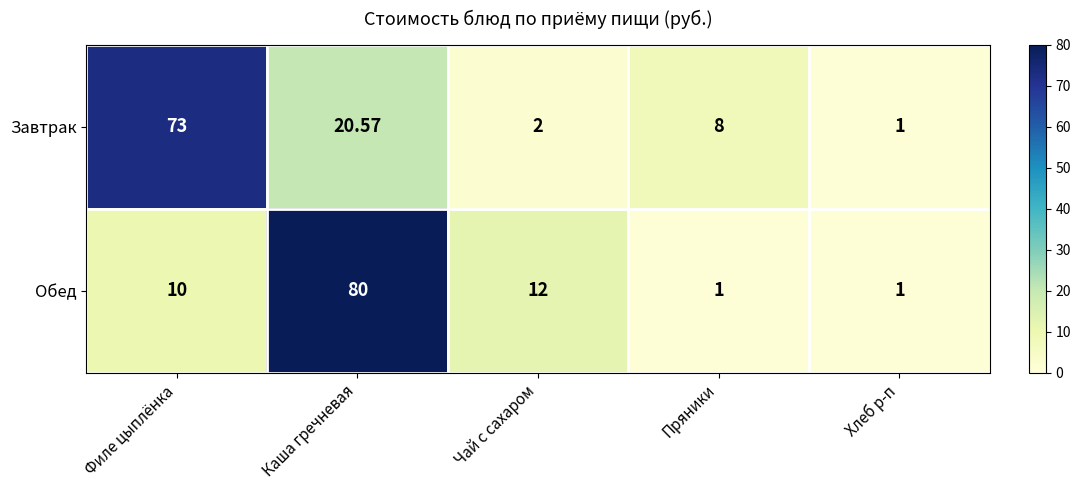

Where is Завтрак nearest to the value 37?

Каша гречневая